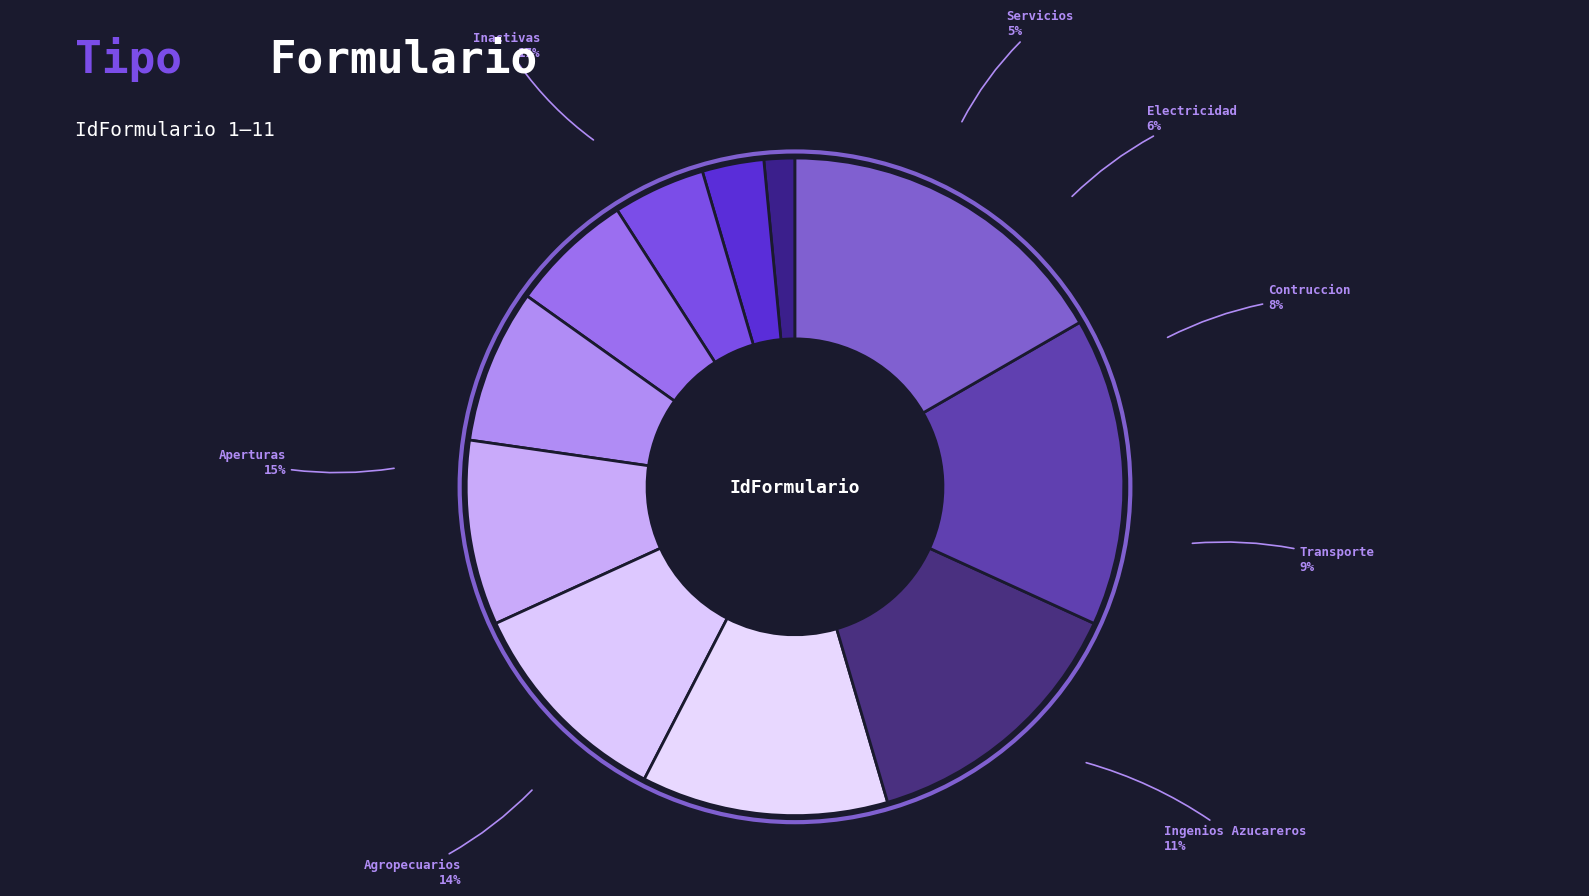

To the nearest percent, what portion does Inactivas represent?

17%